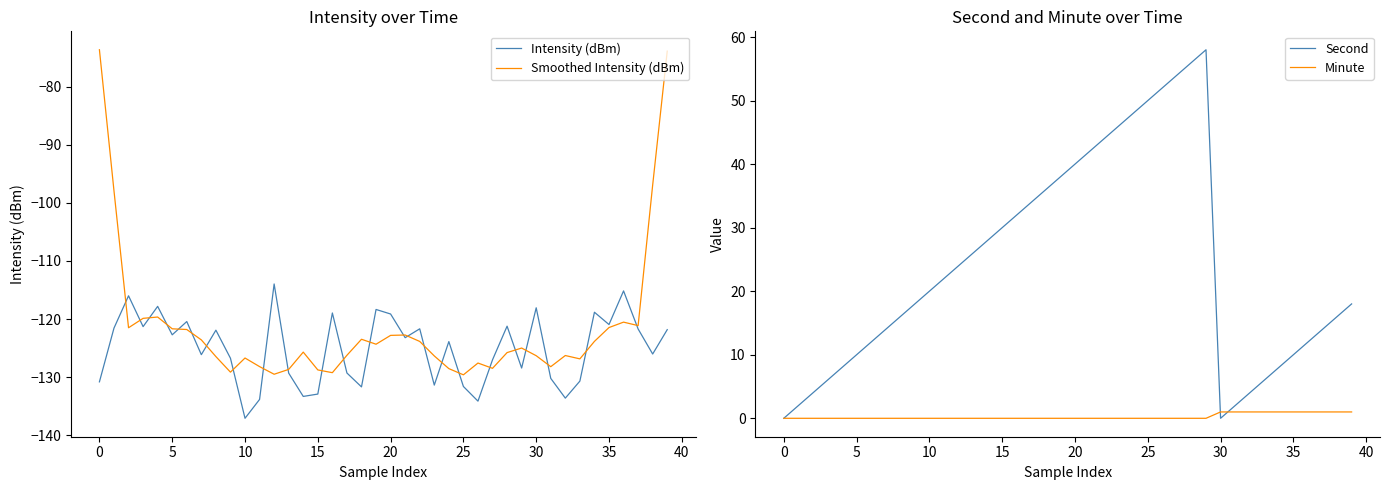

Rank the series at 31 from lowest to highest value.

Intensity (dBm), Smoothed Intensity (dBm), Minute, Second